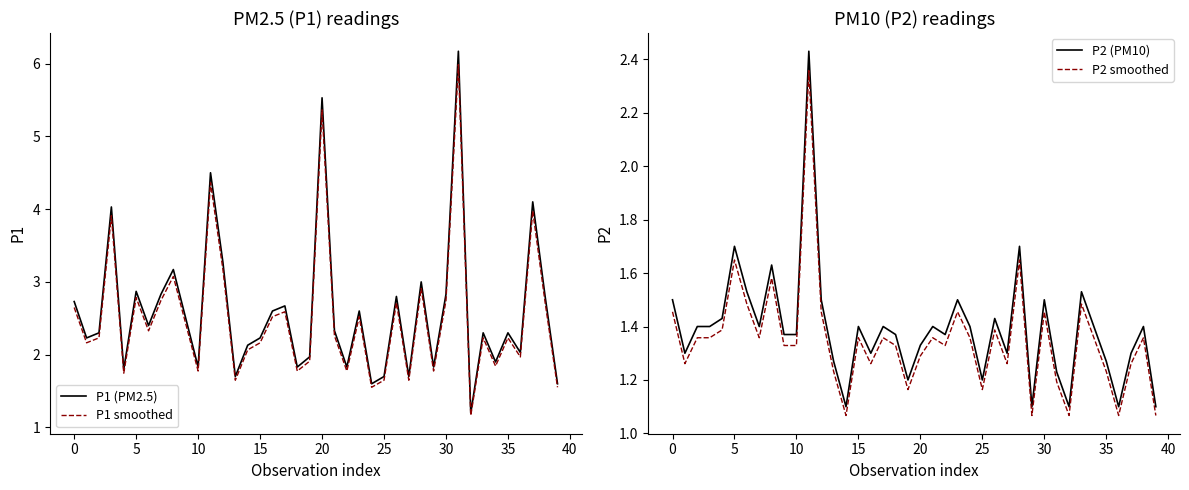

At how many categories does at least one series exceed 2?

27